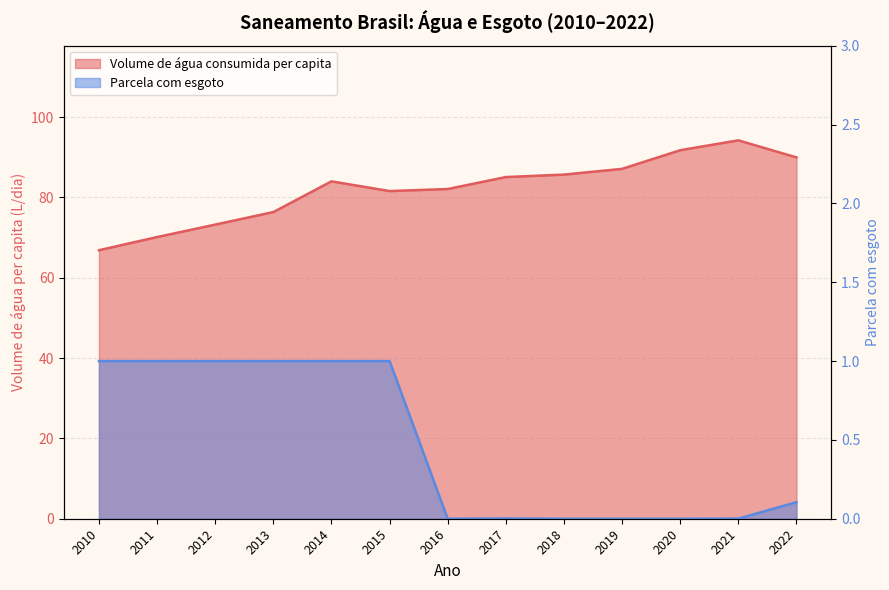

How many lines are shown in the chart?

2